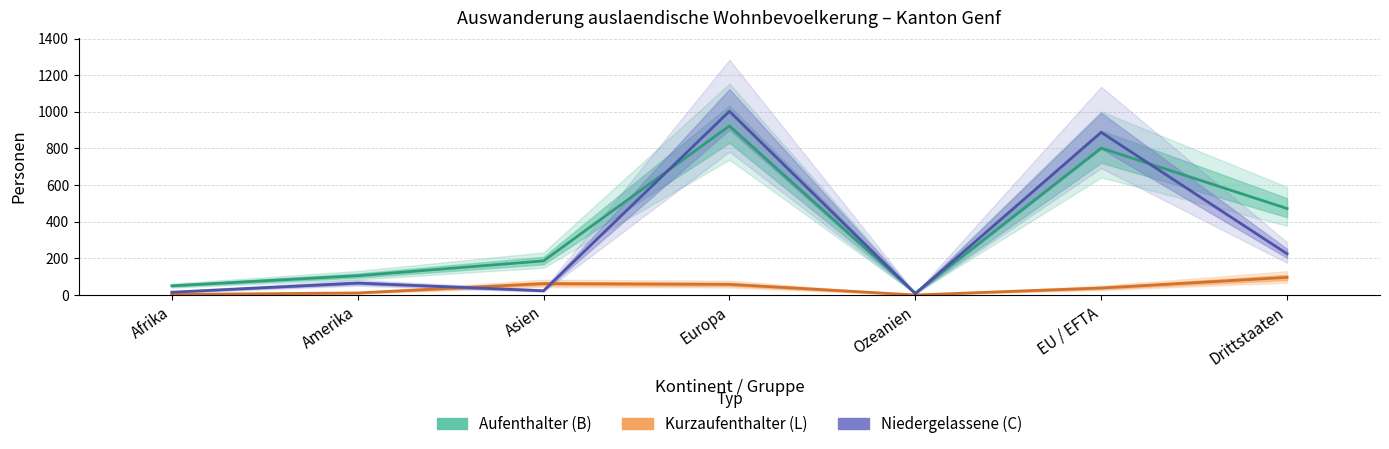

Read the Niedergelassene (C) value at Afrika.

15